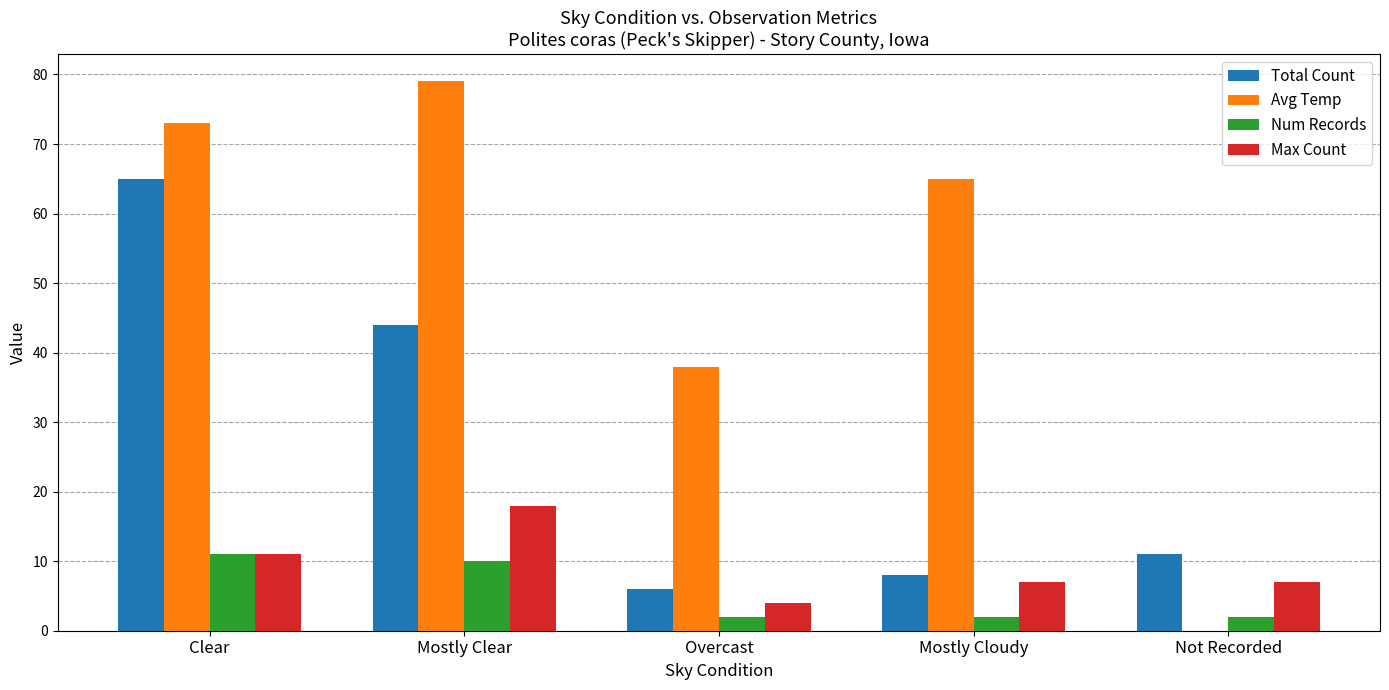

What is the sum of all Avg Temp values?

255